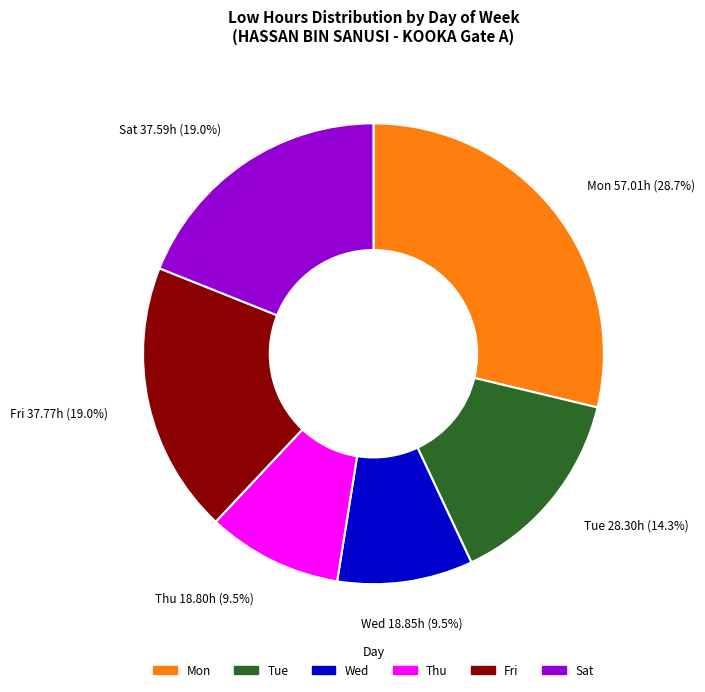

Is there any slice that represents more than half of the pie?

No